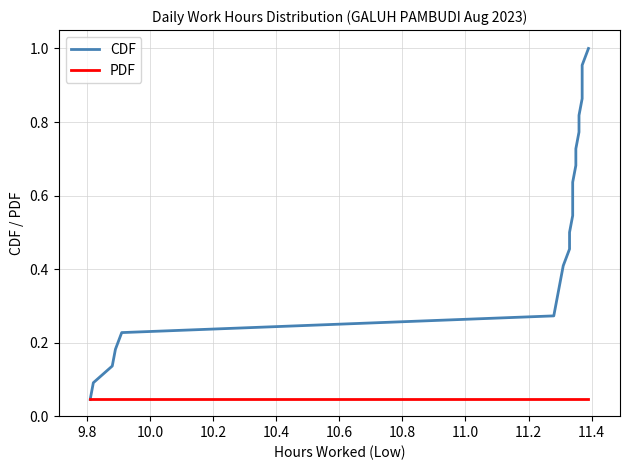

True or false: PDF has more than 0 interior local peaks.

False